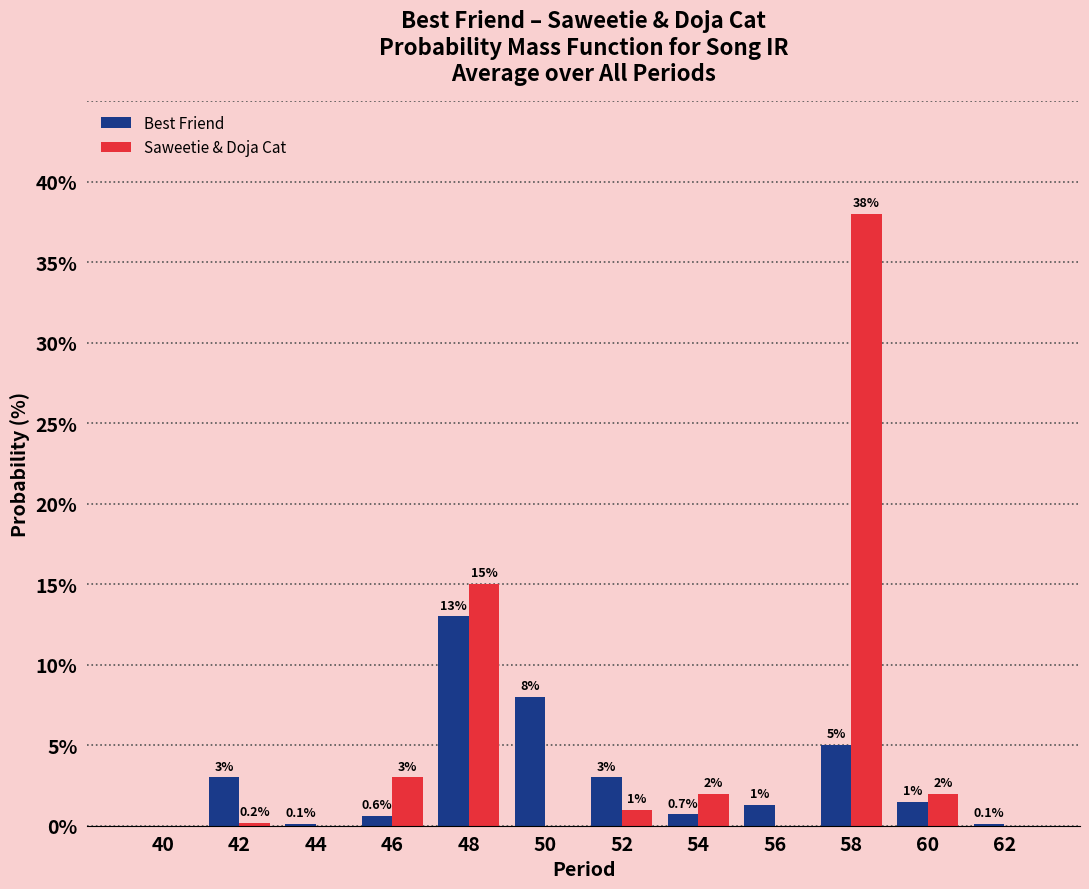

Are the bars grouped side by side (vs. stacked)?

Yes